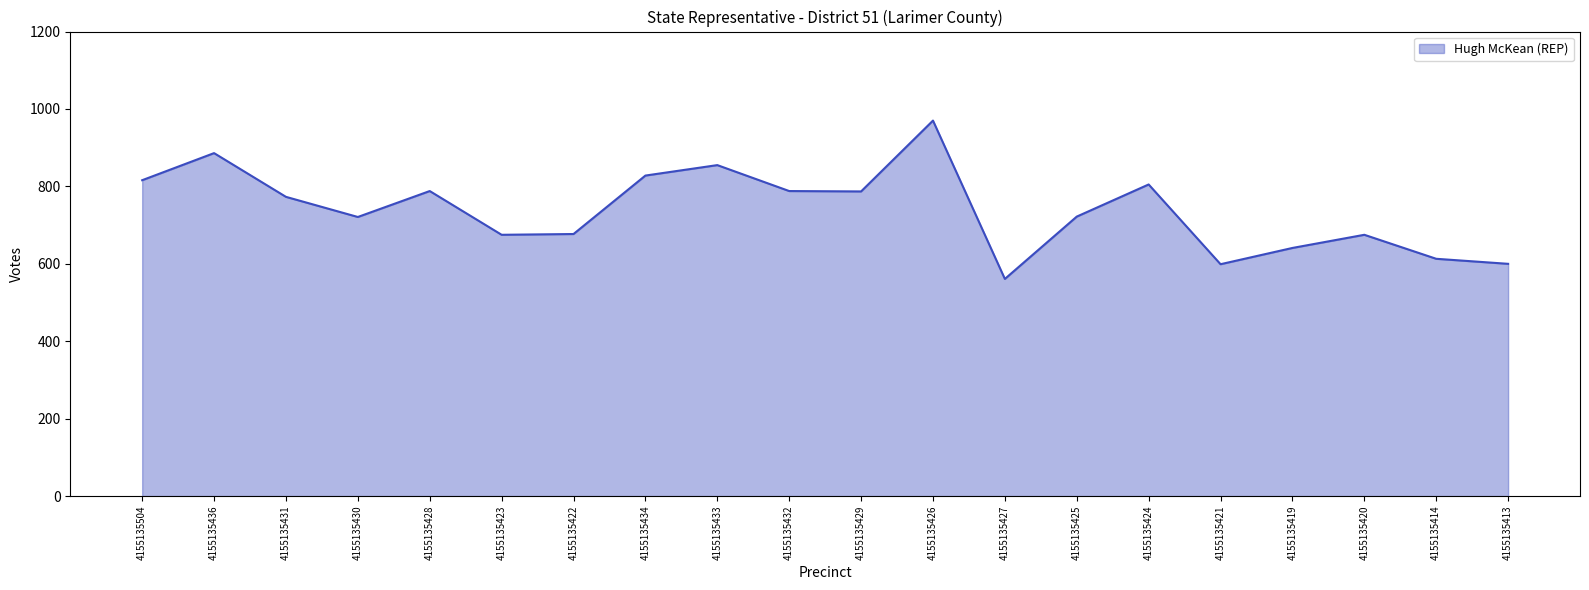

Which label corresponds to the smallest value in the chart?

4155135427